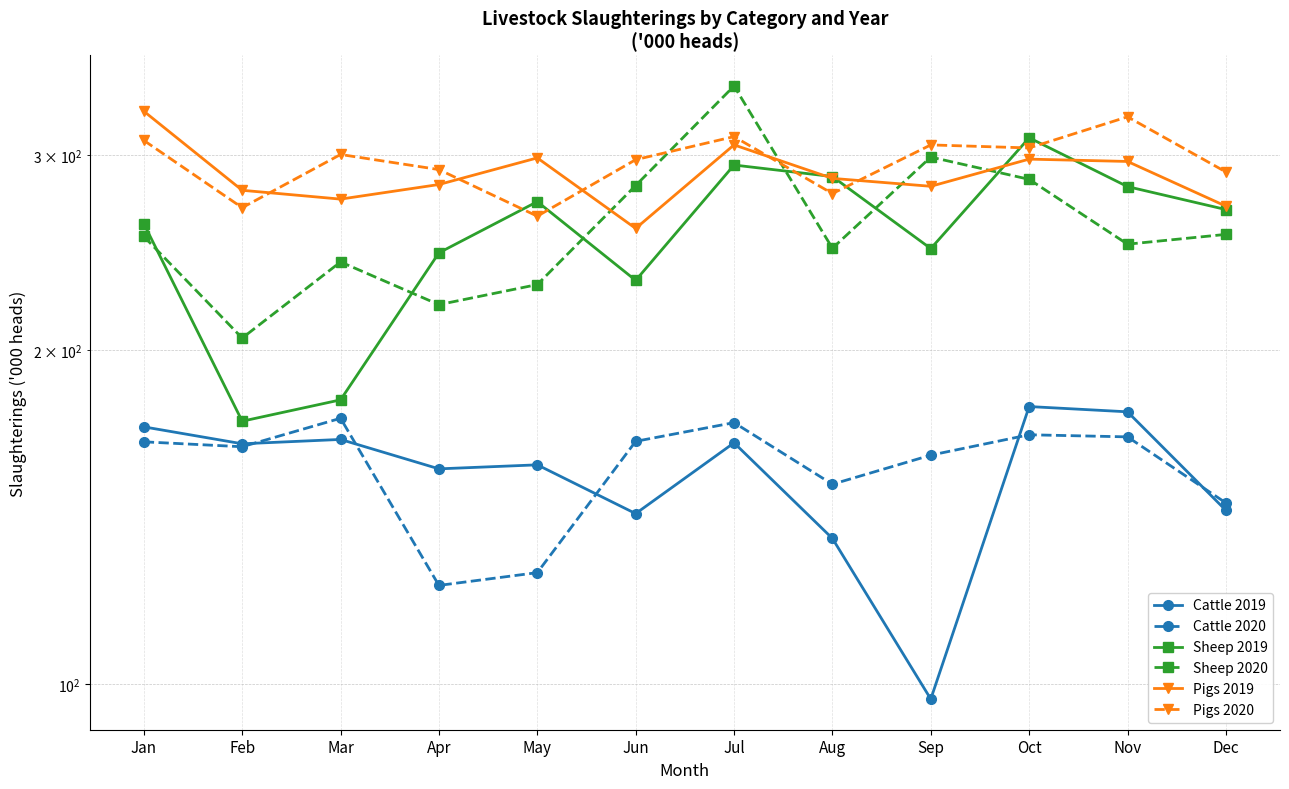

Rank the series at Feb from lowest to highest value.

Cattle 2020, Cattle 2019, Sheep 2019, Sheep 2020, Pigs 2020, Pigs 2019